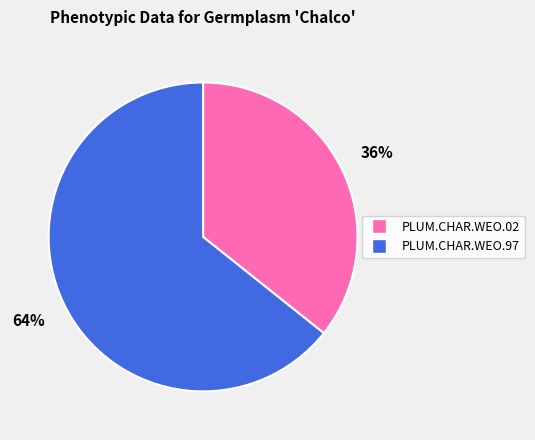

Is it true that PLUM.CHAR.WEO.02 is 36% of the pie?

True